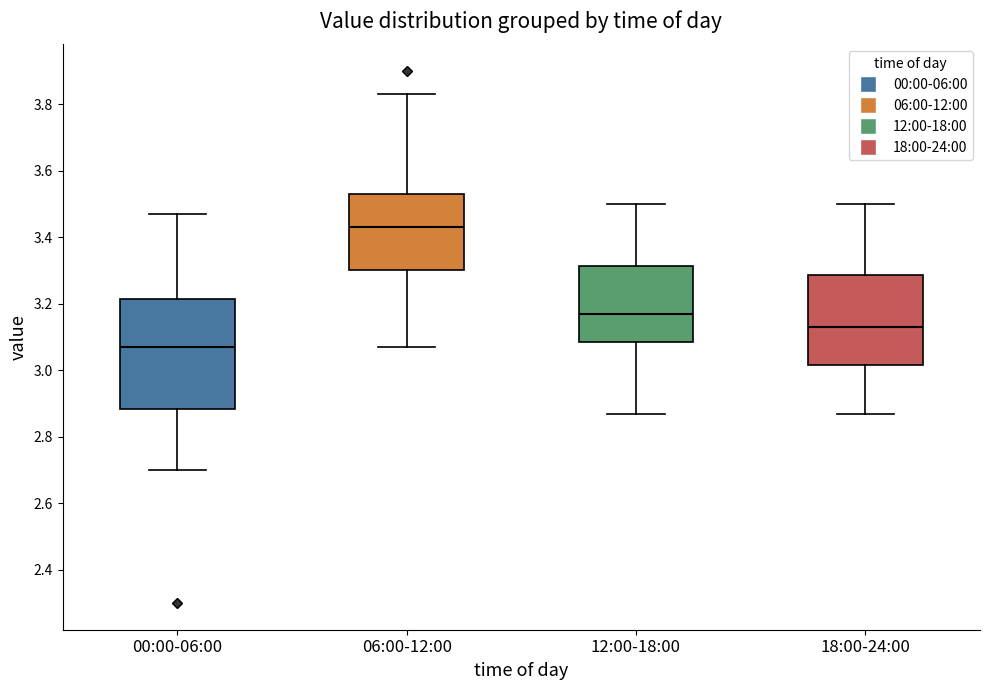

Reading left to right, transcribe this box plot: for each box, give where its median line is, the range the box spans, and where its two whiskers end, as read against the y-axis. The values are not printed on the chart, so give them approximately, as read against the axis.

00:00-06:00: median 3.08, box 2.88 to 3.22, whiskers 2.70 to 3.48
06:00-12:00: median 3.44, box 3.30 to 3.54, whiskers 3.08 to 3.84
12:00-18:00: median 3.18, box 3.08 to 3.32, whiskers 2.88 to 3.50
18:00-24:00: median 3.14, box 3.02 to 3.28, whiskers 2.88 to 3.50